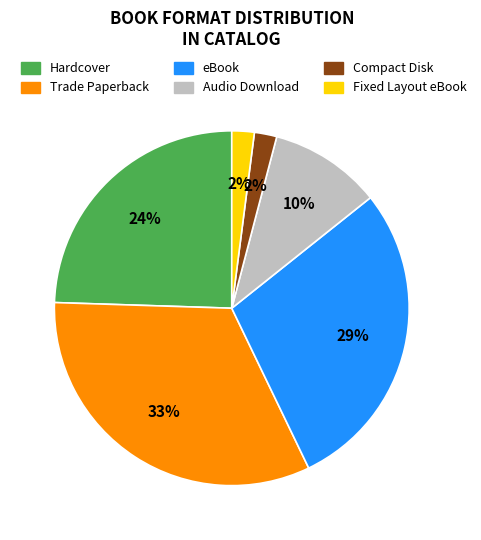

Does Fixed Layout eBook account for over 50% of the chart?

No